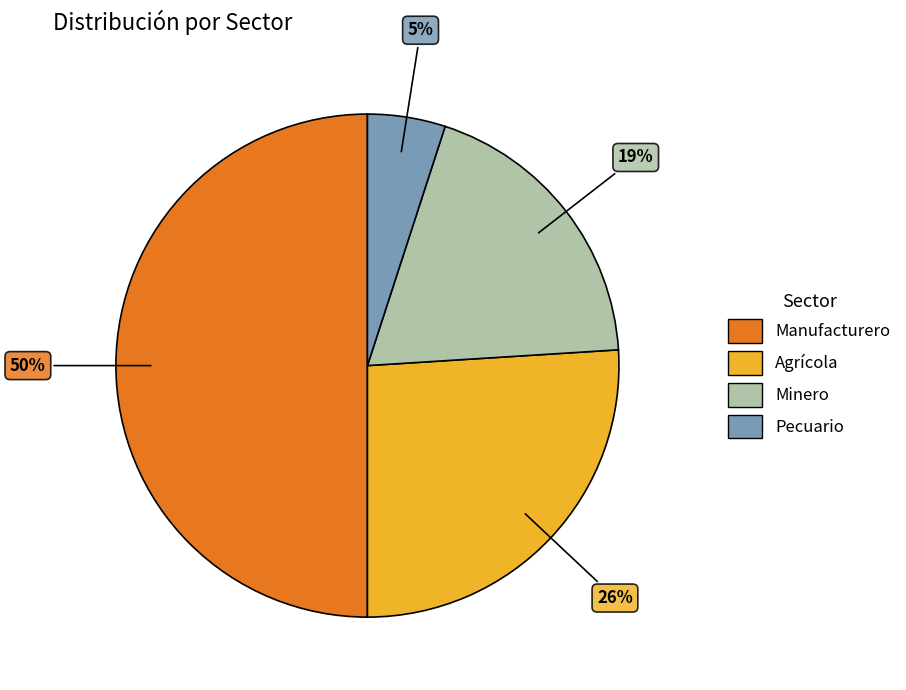

How many segments does this pie chart have?

4